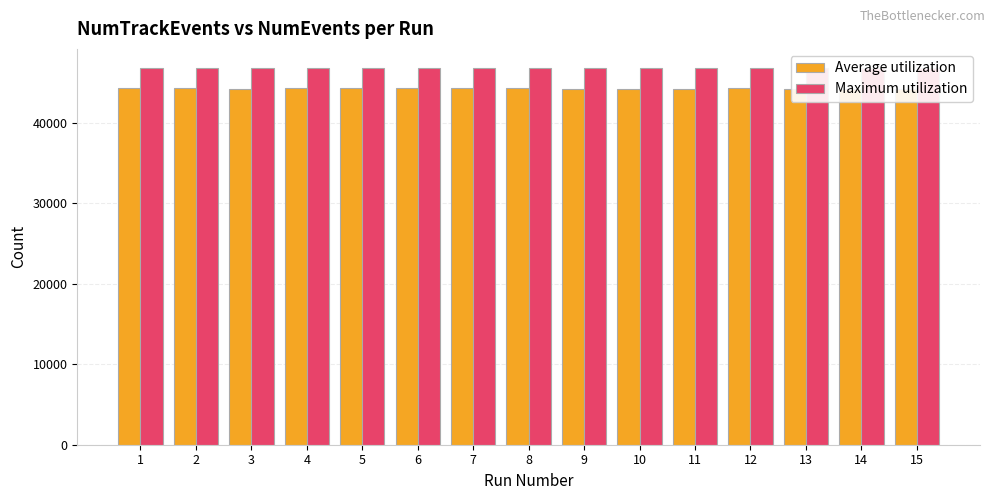

What is the difference between the highest and lowest values at 4?

2535